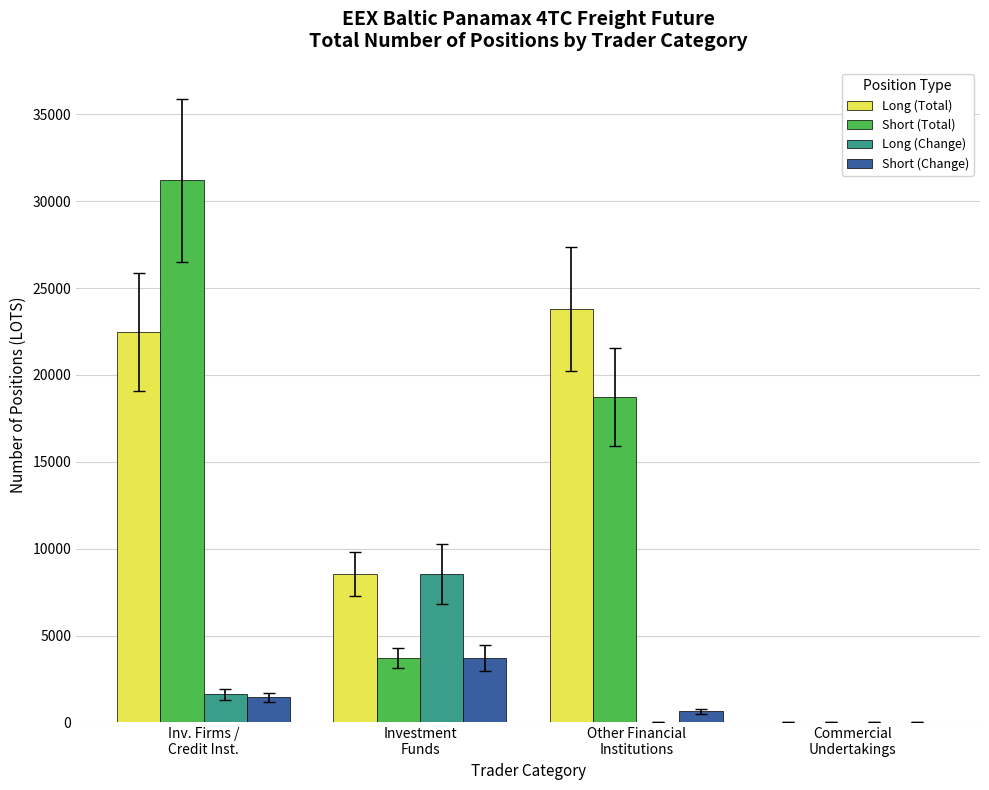

What is the maximum value shown in the chart?

31201.5